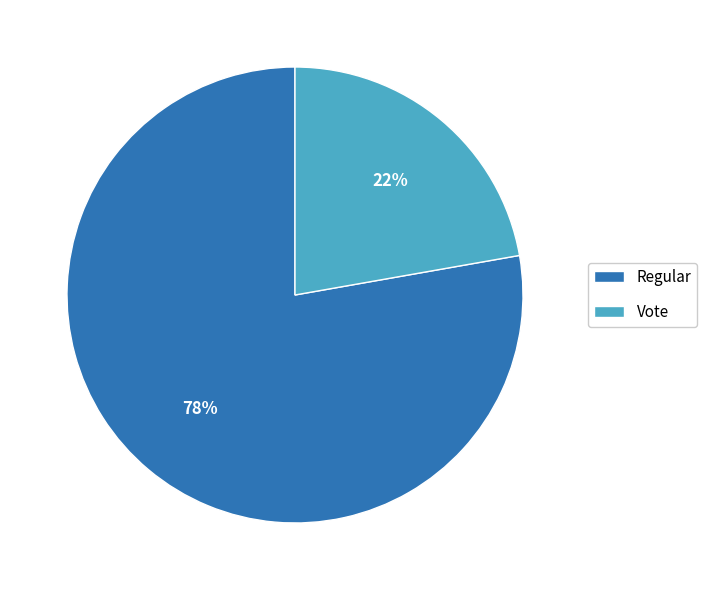

Which category has the smallest portion of the pie?

Vote